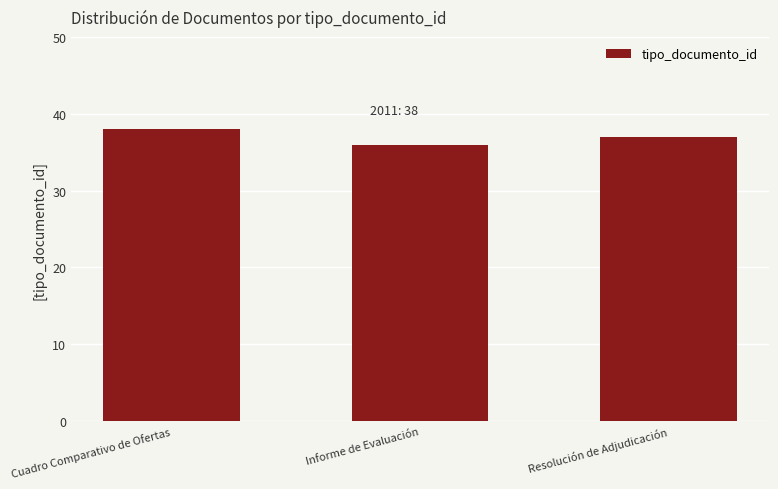

The chart shows a value of 64 at Resolución de Adjudicación. True or false?

False